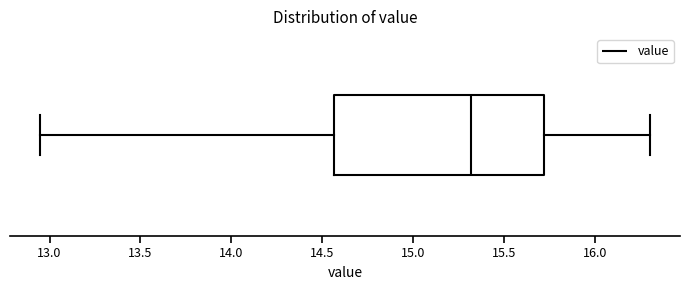

Transcribe this box plot: give where the median line is, the range the box spans, and where the two whiskers end, as read against the x-axis. The values are not printed on the chart, so give them approximately, as read against the axis.

median 15.30, box 14.55 to 15.70, whiskers 12.95 to 16.30